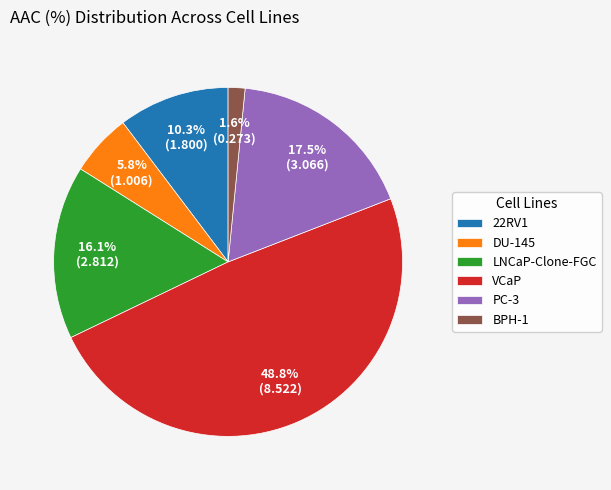

Combined, do PC-3 and DU-145 account for over 50%?

No